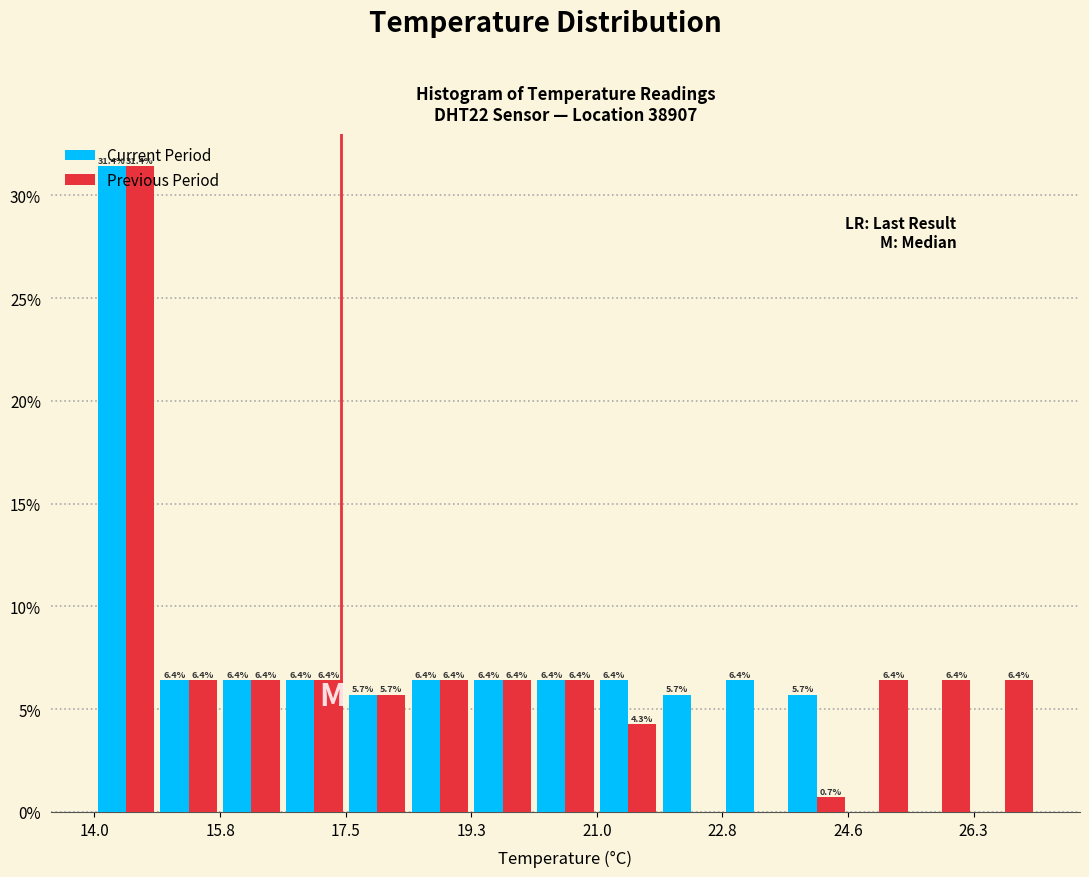

In the Current Period series, which range on the x-axis has the tallest bar?

14.00 to 14.88